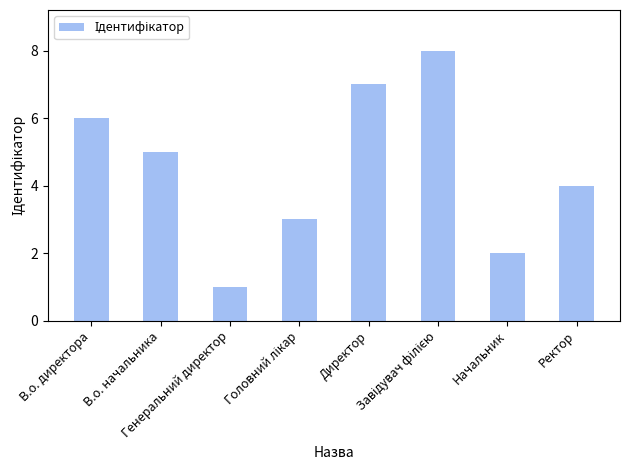

The value at Начальник is 1. True or false?

False